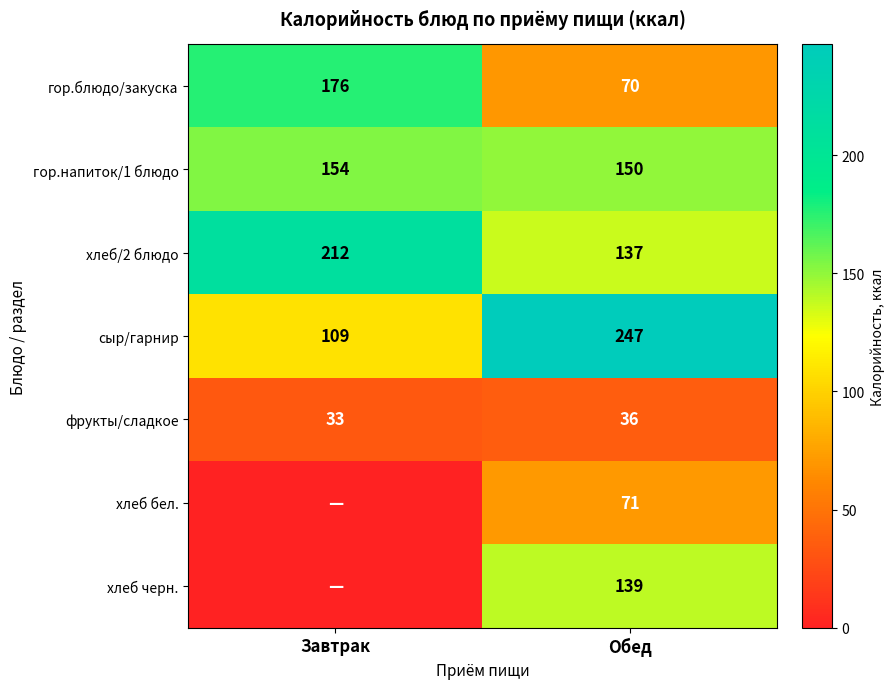

At which category is the sum across all series the highest?

Обед